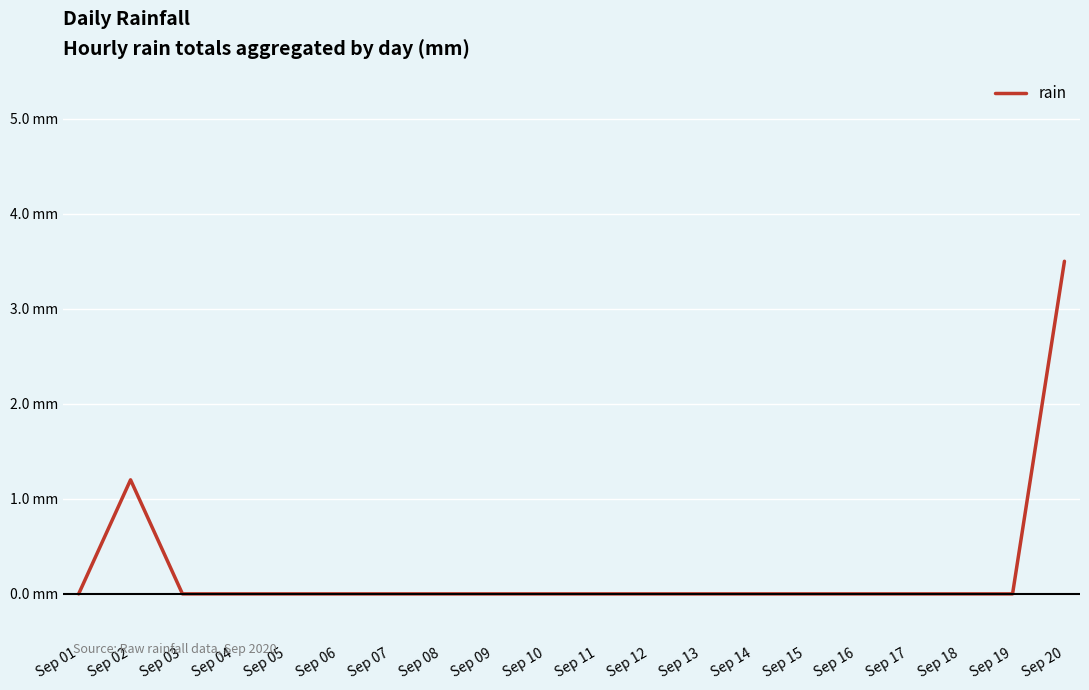

The chart shows a value of -1.5 at Sep 10. True or false?

False